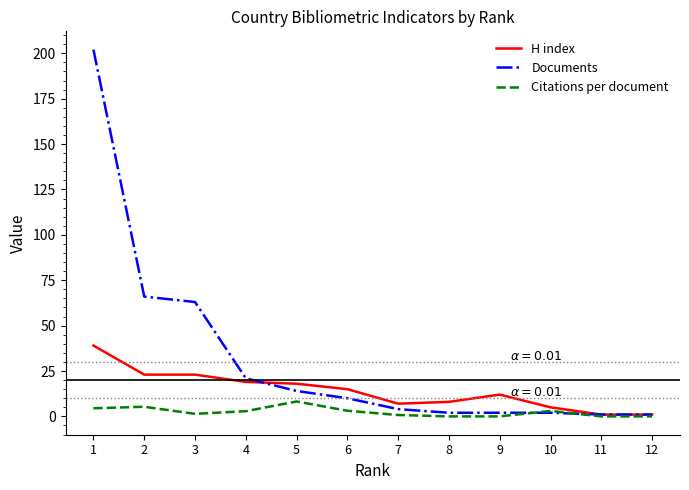

Is it true that H index equals 5.0 at 10?

True